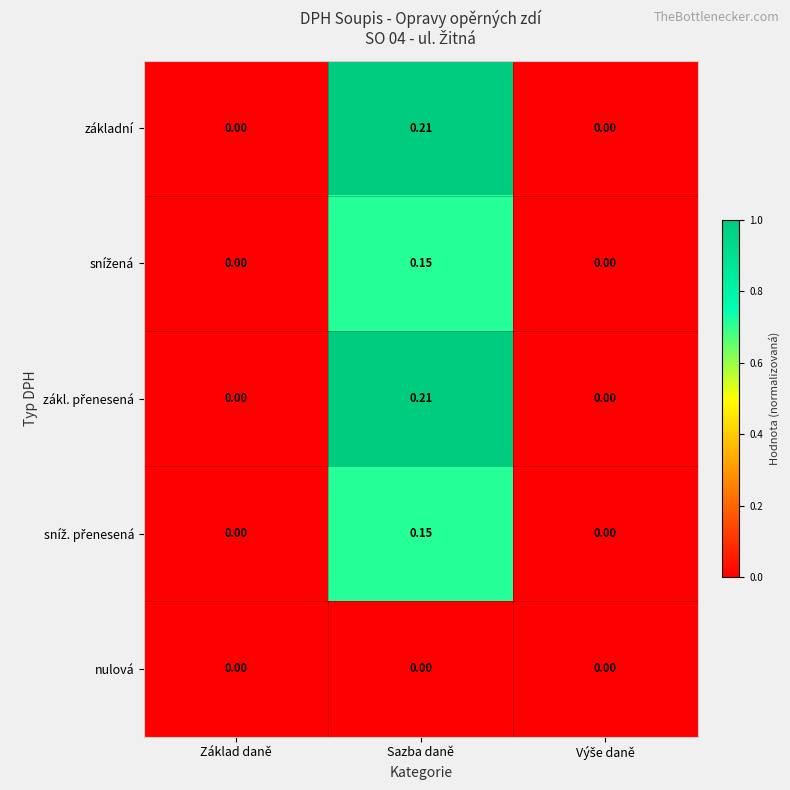

At which category is the sum across all series the highest?

Sazba daně